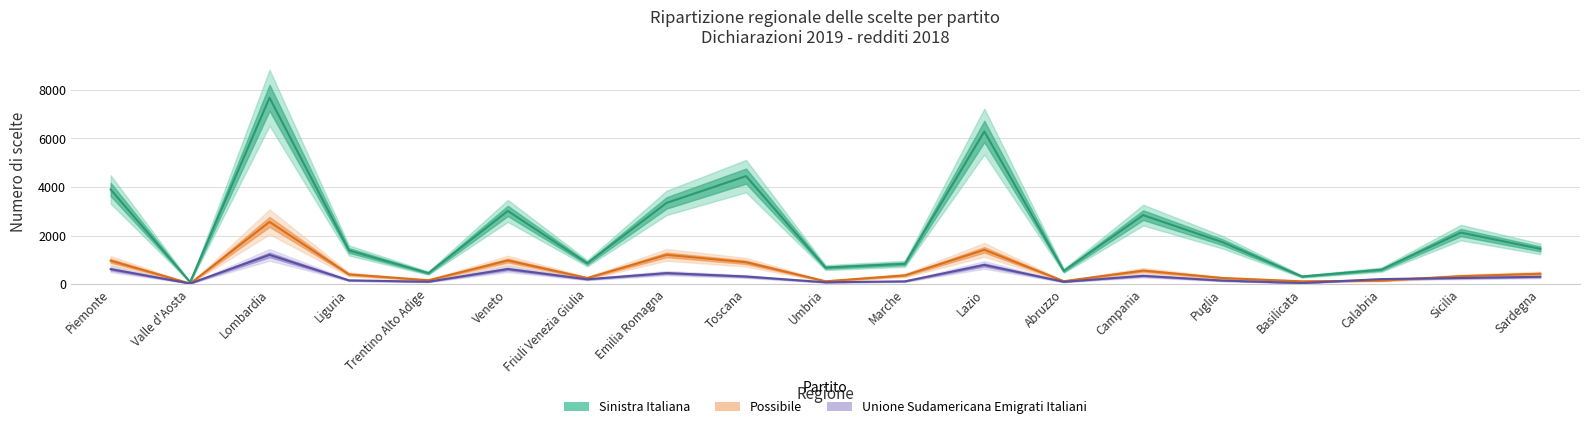

At which category is the sum across all series the highest?

Lombardia